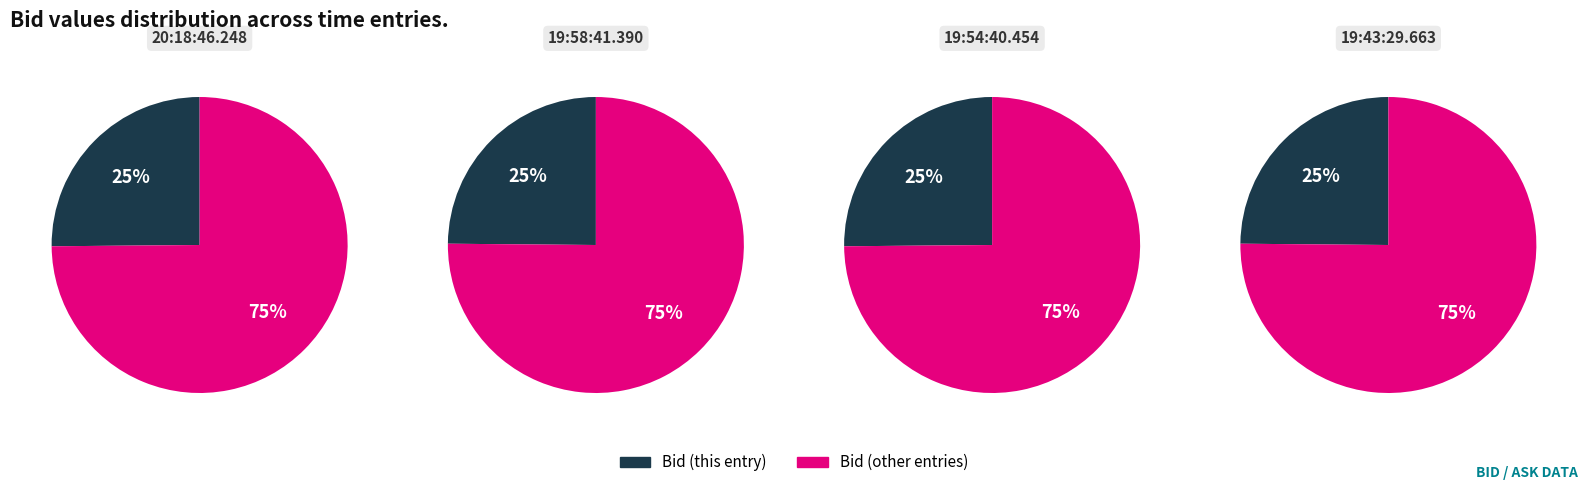

The 20:18:46.248 slice represents 25% of the pie. True or false?

True